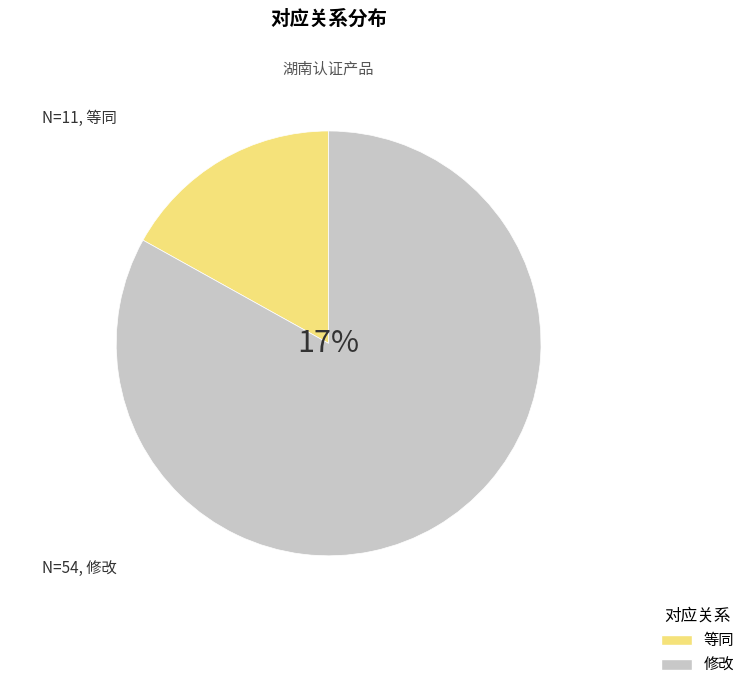

Rank the categories by value from highest to lowest.

修改, 等同